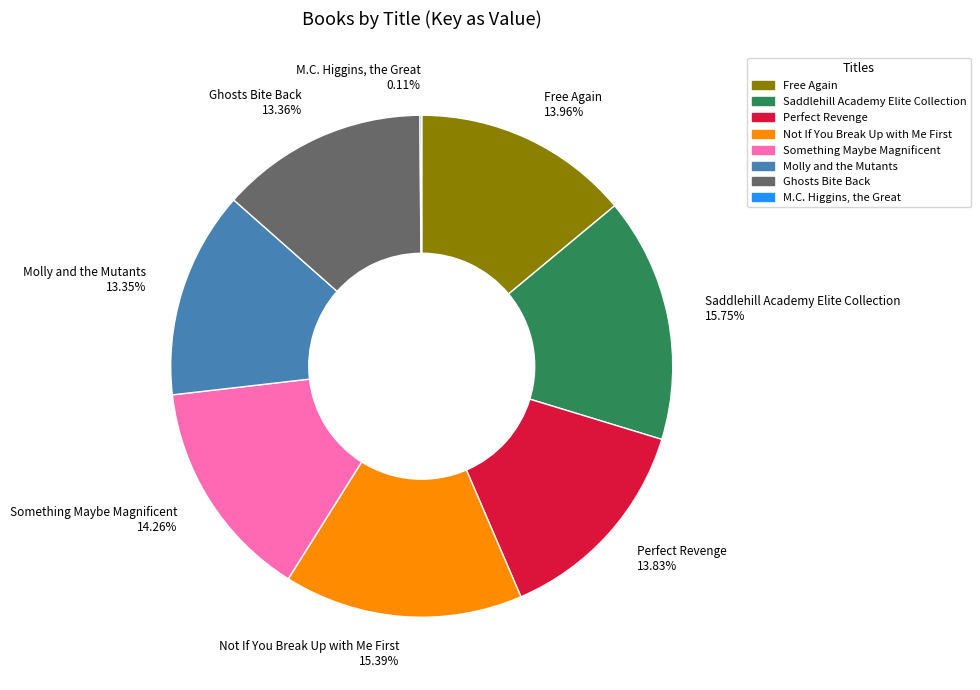

To the nearest percent, what is the difference between the largest and smallest slice percentages?

16%